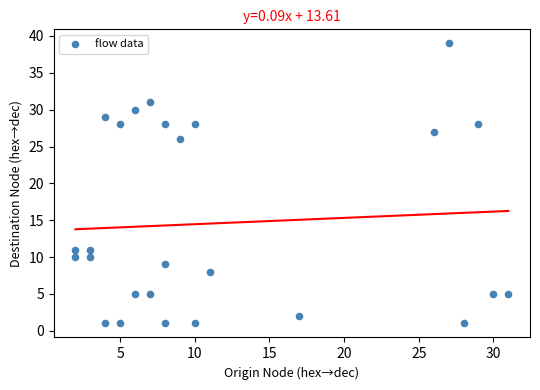

What is the range of Y values (max minus min)?

38